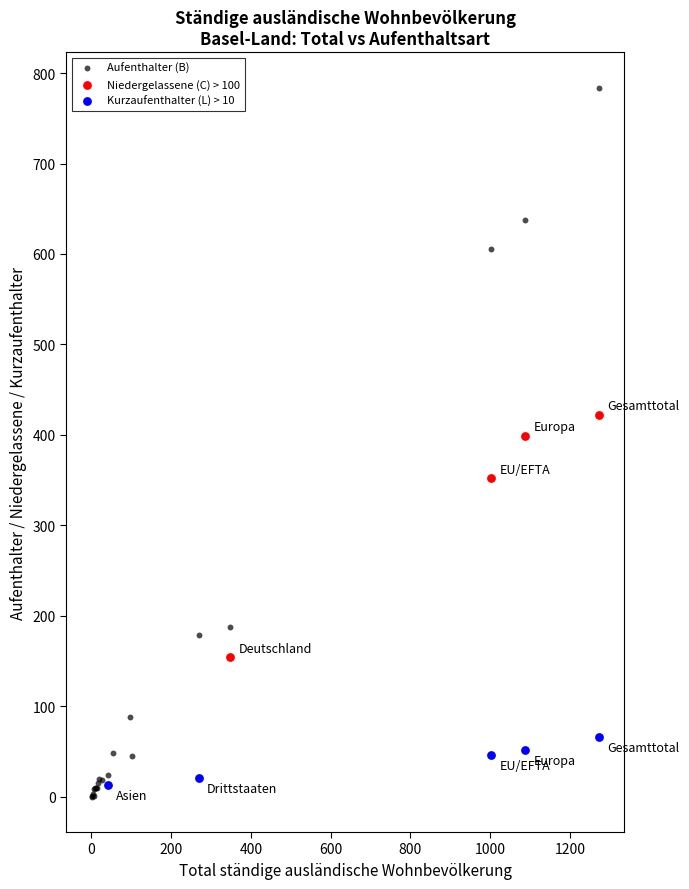

Which series reaches the maximum Y coordinate?

Aufenthalter (B)